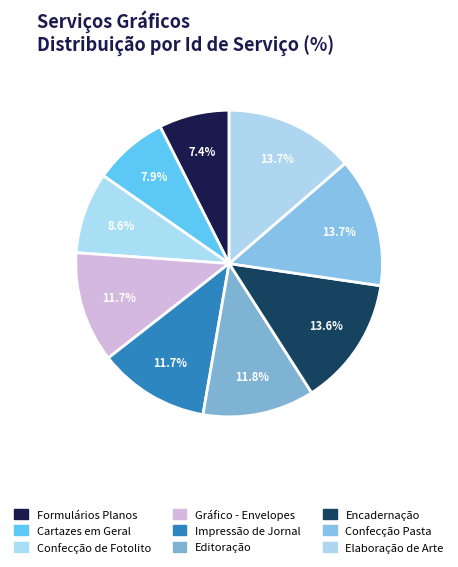

How many slices are in this pie chart?

9